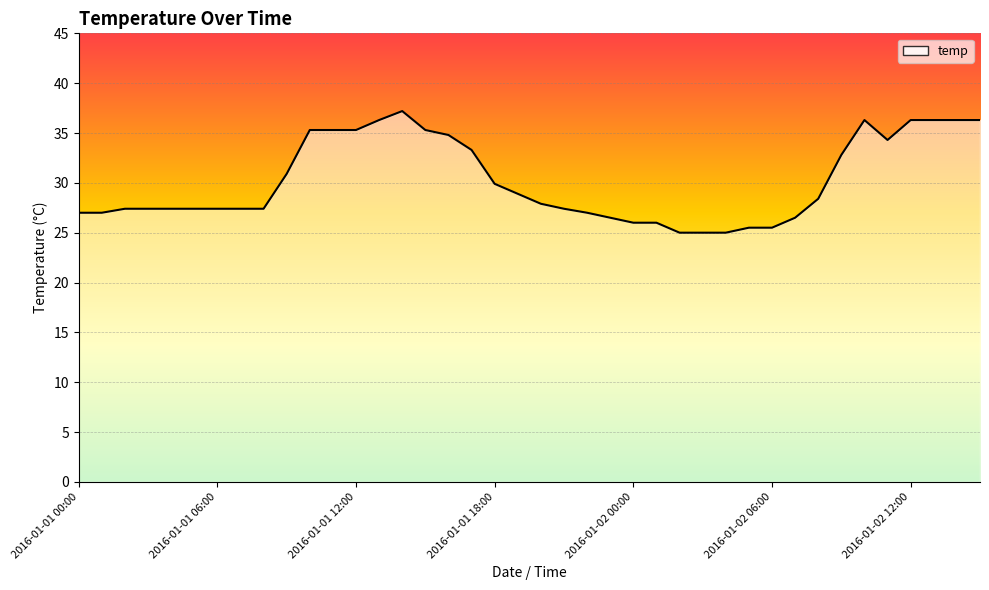

What is the maximum value shown in the chart?

37.2